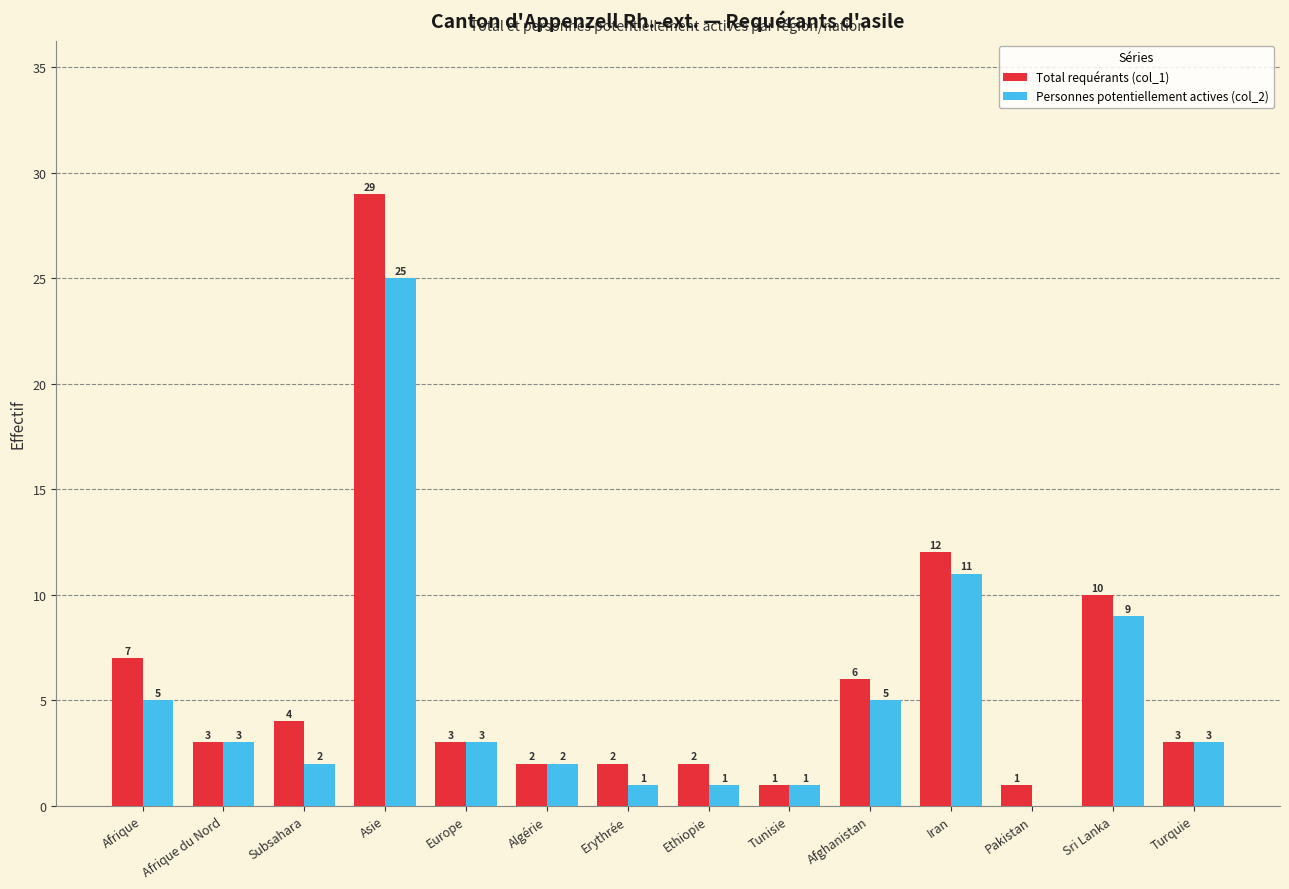

Does the chart contain stacked bars?

No